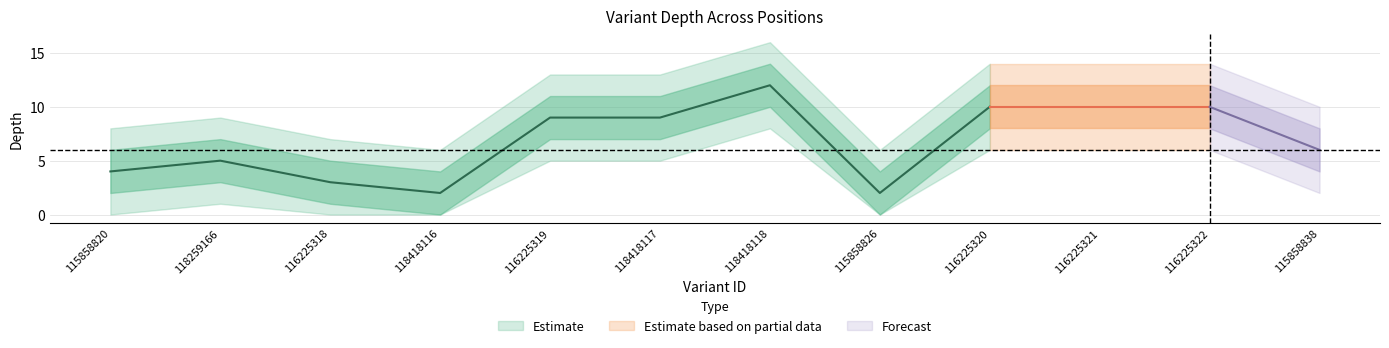

What is the sum of all depth_outer_upper values?

130